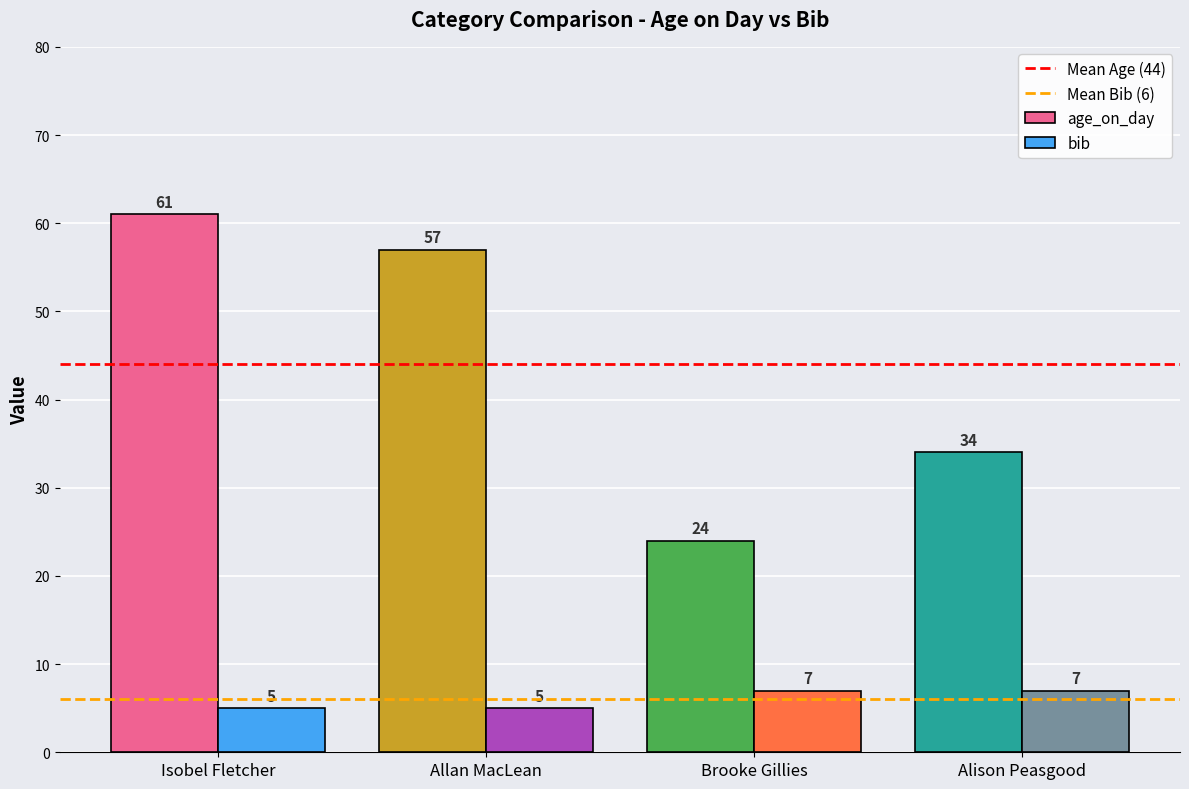

Reading left to right, list all the values displayed in this chart.

age_on_day: 61	57	24	34
bib: 5	5	7	7